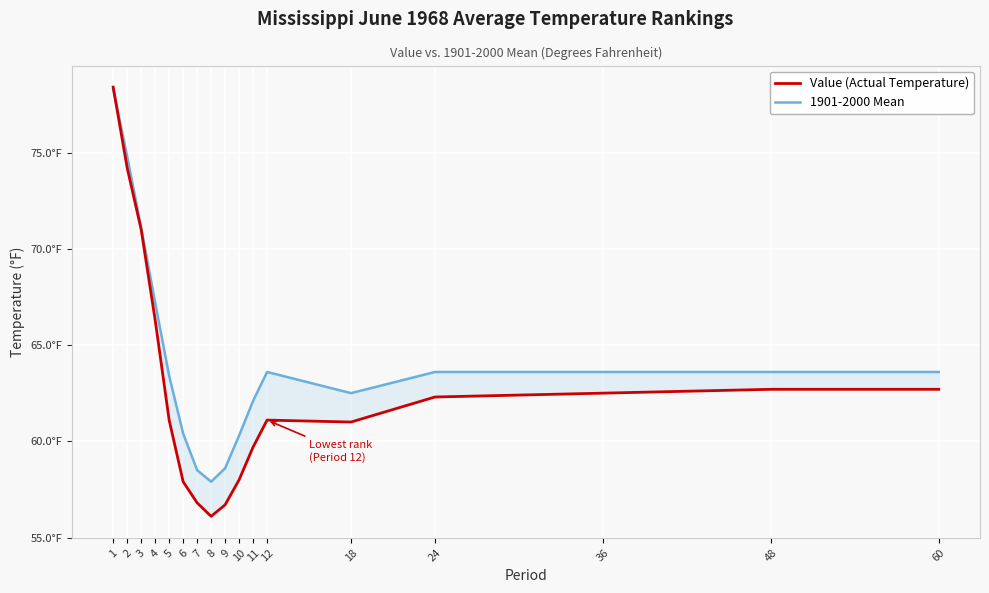

Does the chart display data point markers on the line(s)?

No